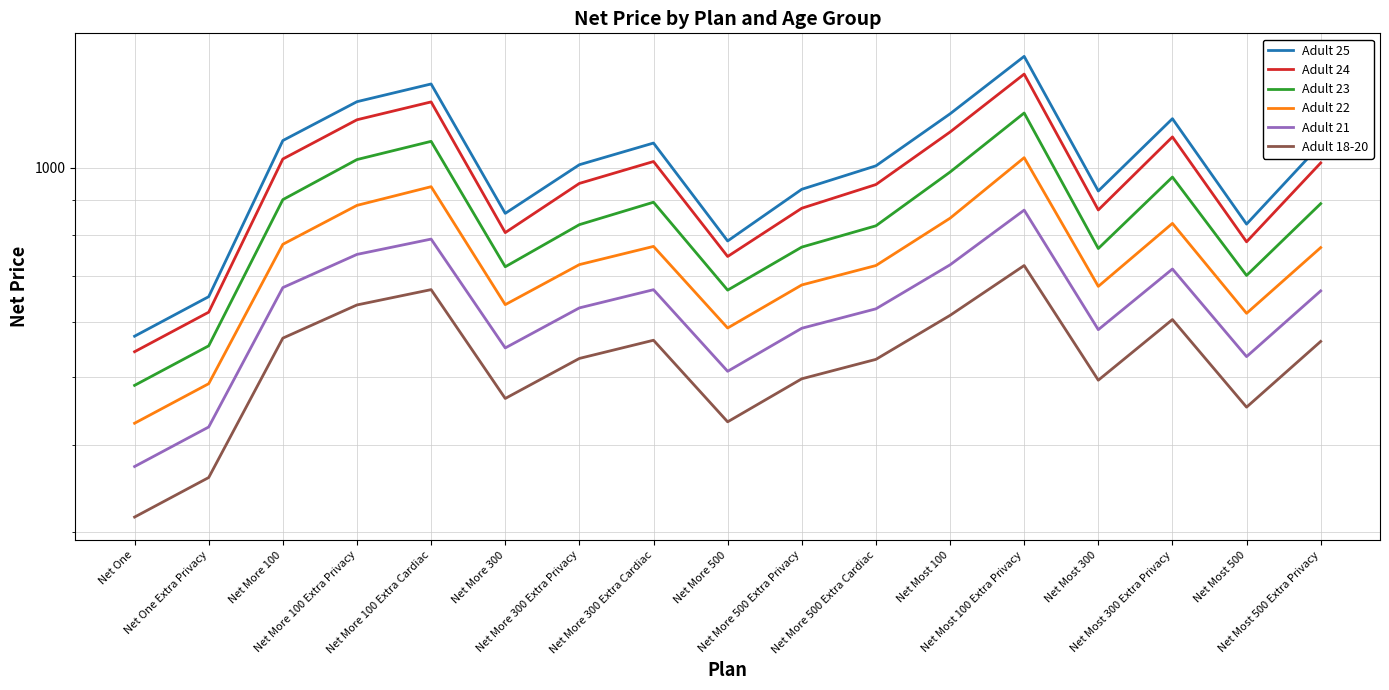

Read the Adult 24 value at Net More 300.

807.0